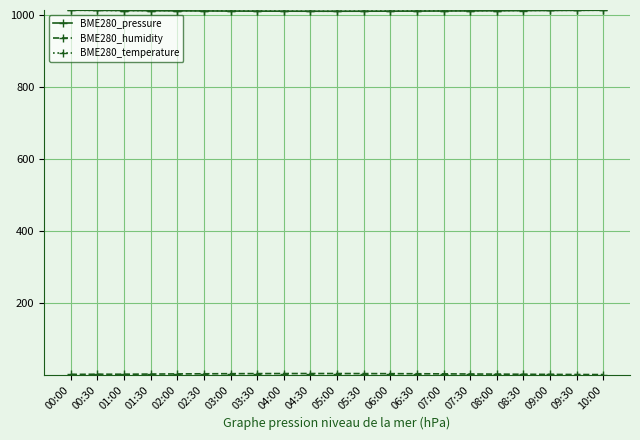

What is the label of the 21st point from the left?

10:00